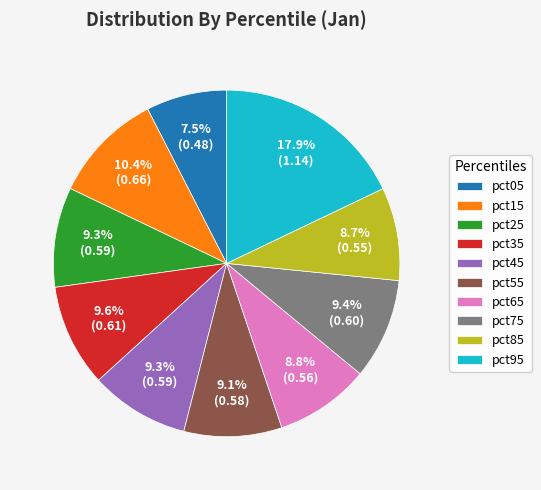

To the nearest percent, what portion does pct65 represent?

9%